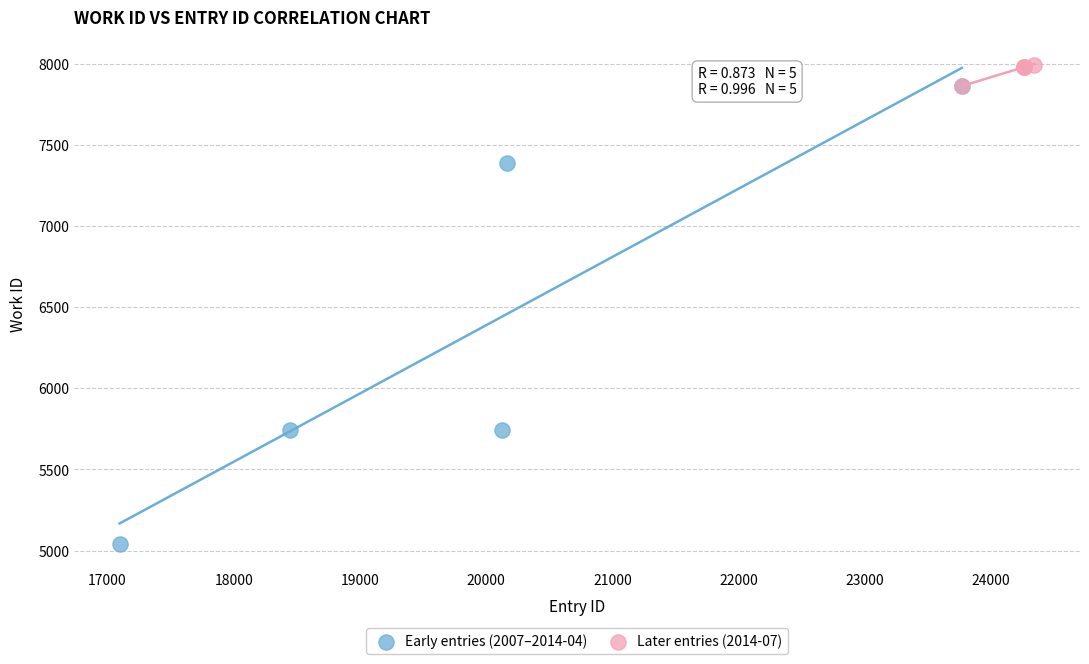

Which series has the largest Y range (max minus min)?

Early entries (2007–2014-04)